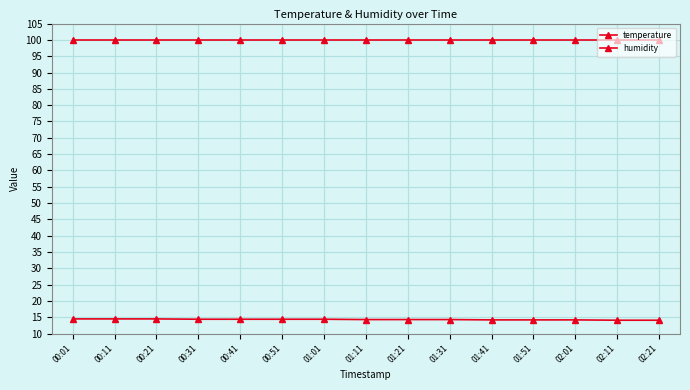

What position from the right is 00:41?

11